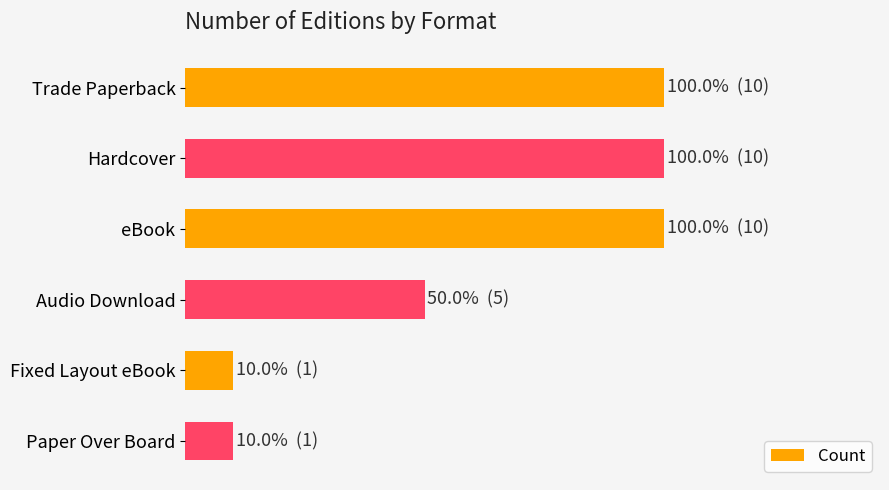

Are the bars horizontal?

Yes